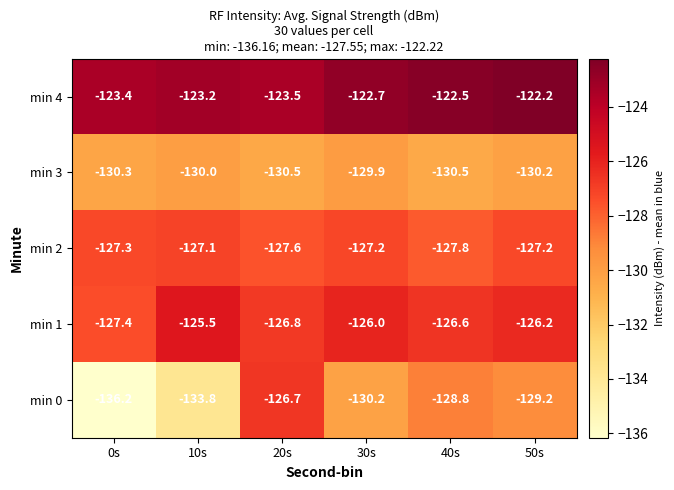

What is the approximate value of min 3 at 20s?

-130.5